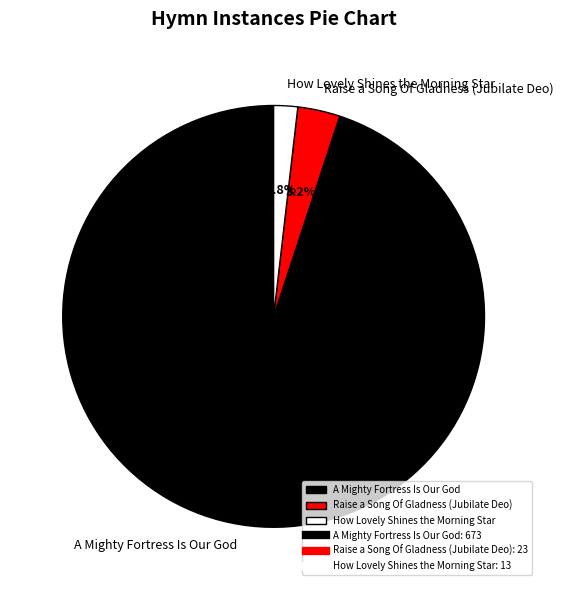

How many segments does this pie chart have?

3